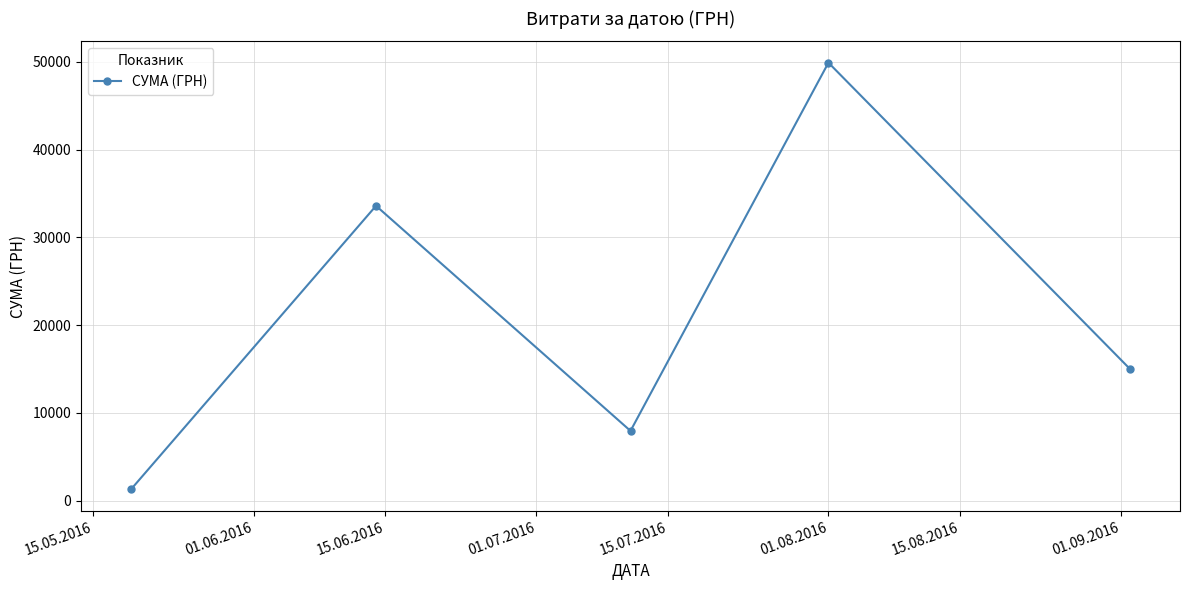

What is the maximum value shown in the chart?

49900.0